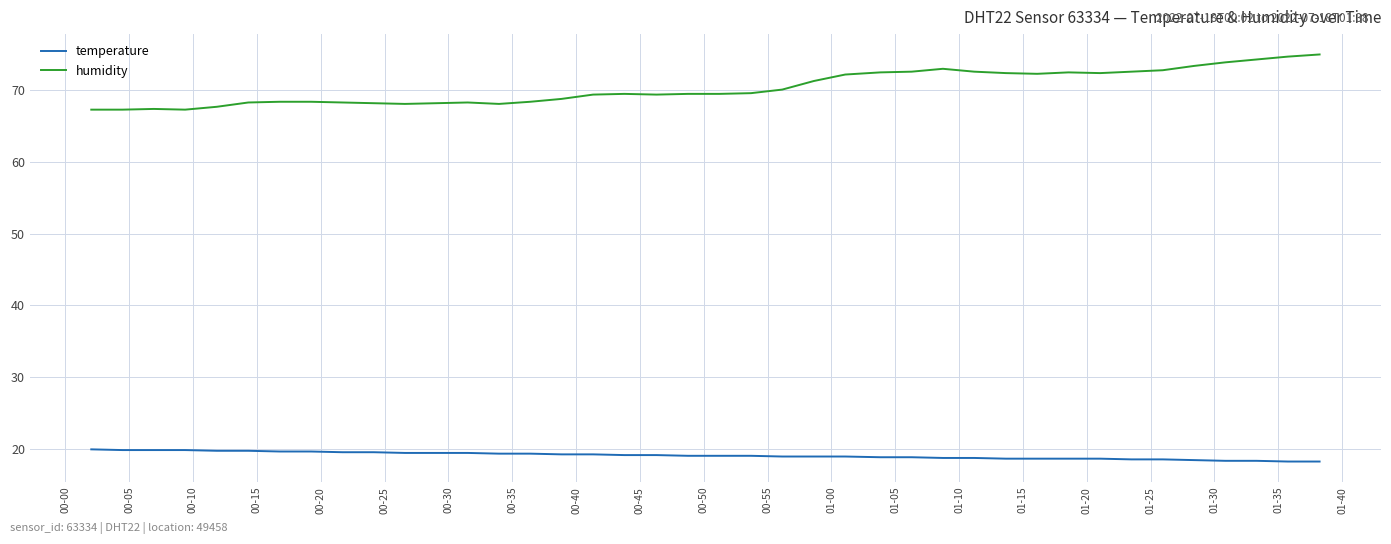

Rank the series by their average value, from lowest to highest.

temperature, humidity